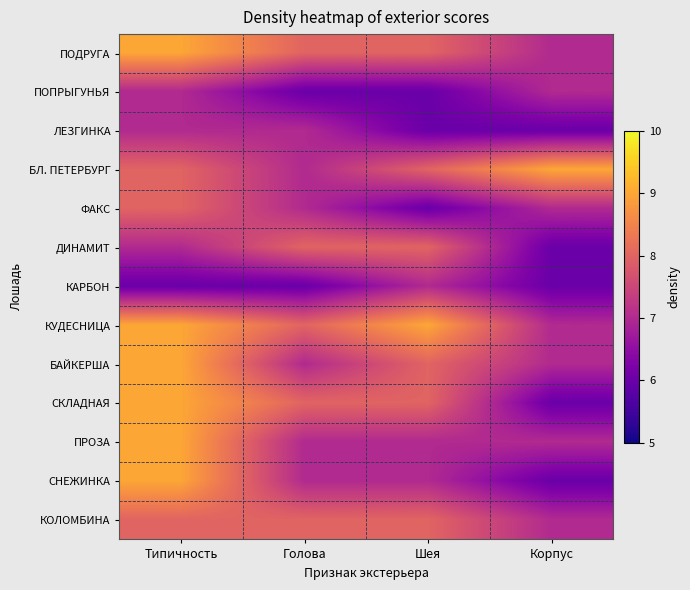

How many data points does each series have?

4